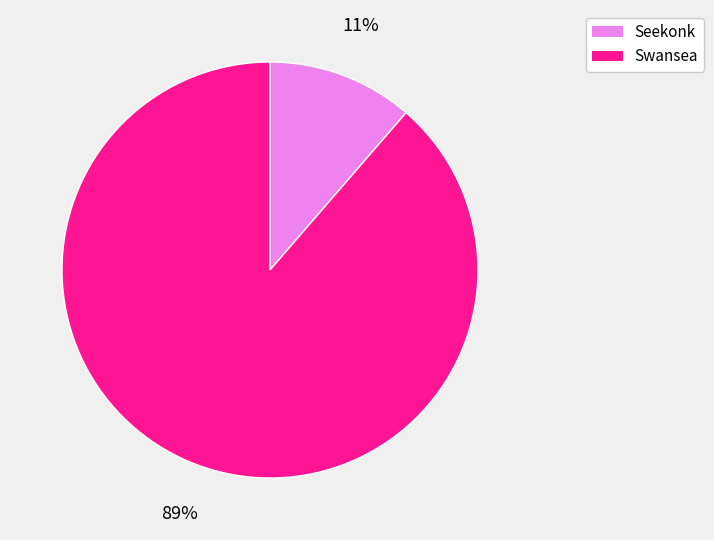

Do Swansea and Seekonk together represent more than half of the pie?

Yes